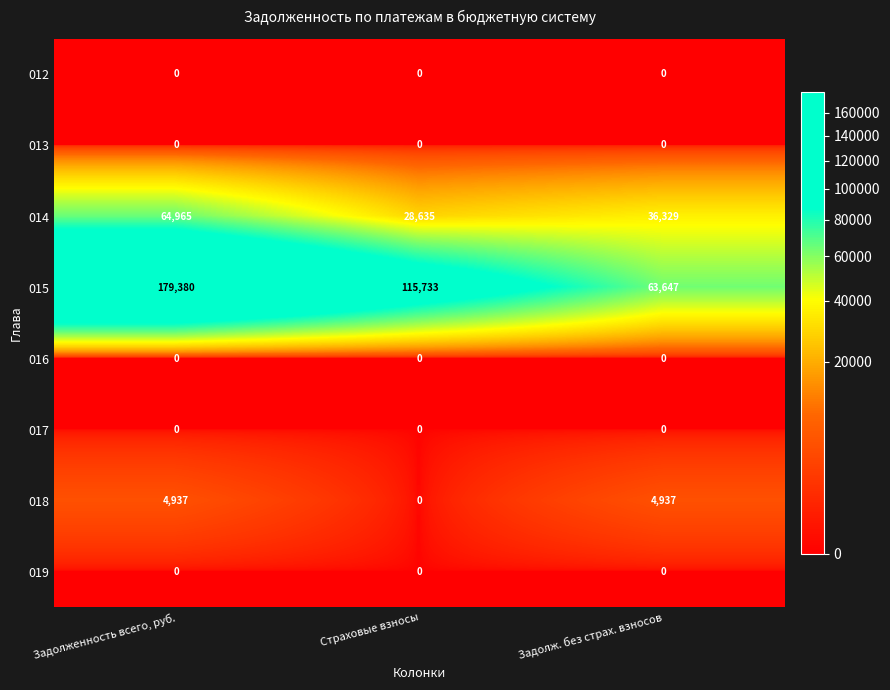

Which series has the largest total across all categories?

015